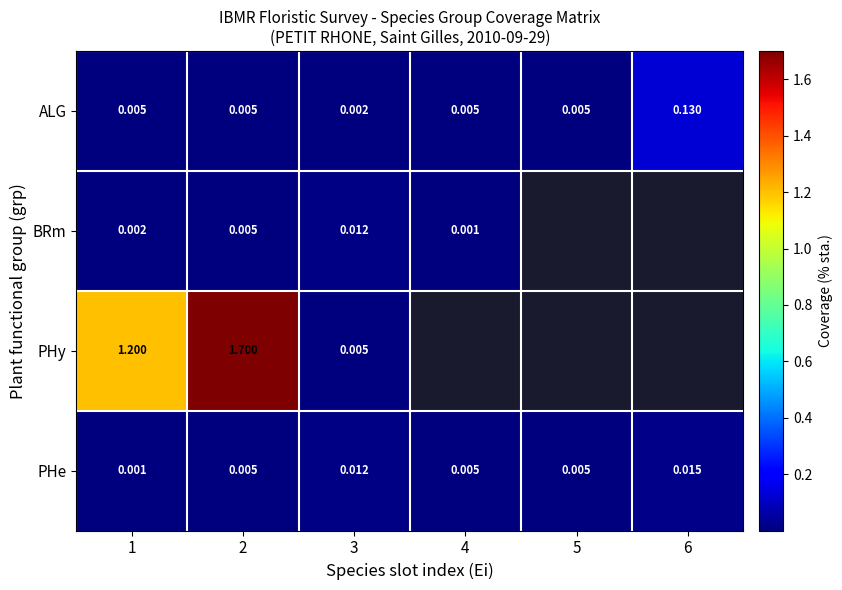

Rank the categories by ALG value from lowest to highest.

3, 1, 2, 4, 5, 6